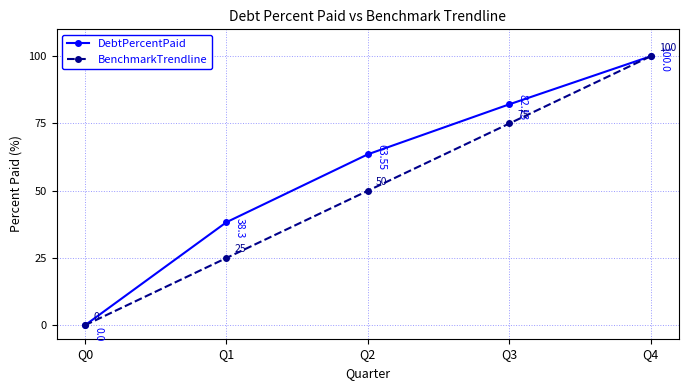

What are all the series names shown in the legend?

DebtPercentPaid, BenchmarkTrendline